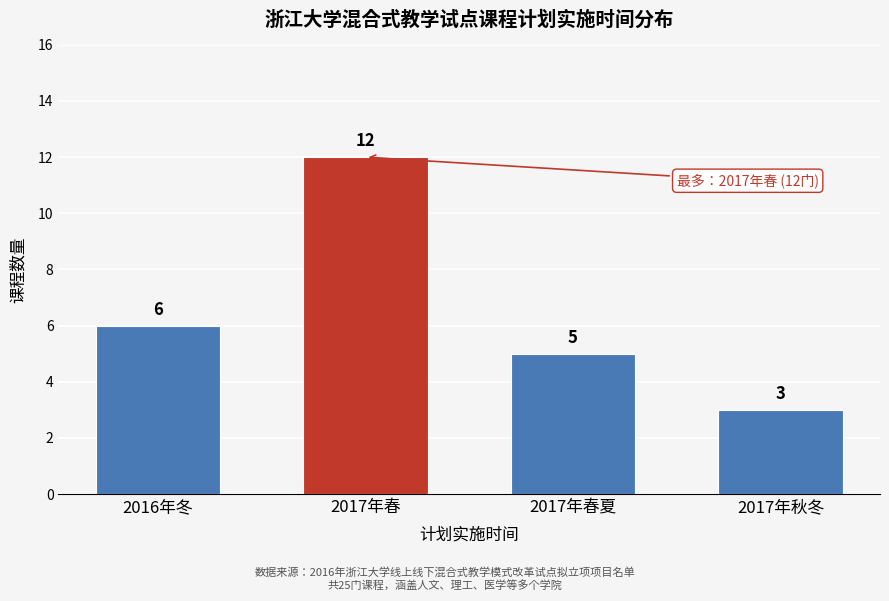

Reading right to left, extract all data points from this chart.

2017年秋冬=3	2017年春夏=5	2017年春=12	2016年冬=6